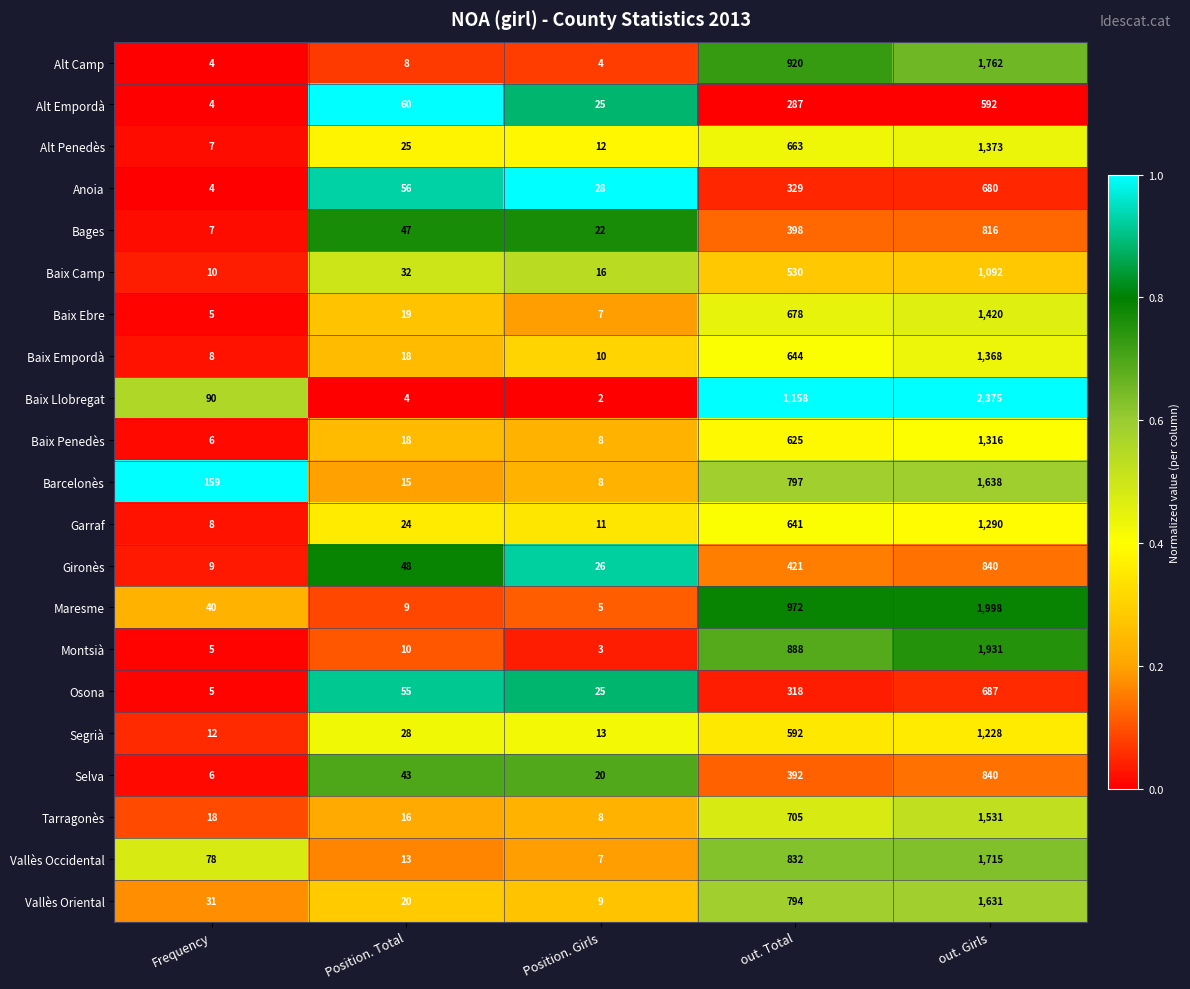

The Barcelonès series shows 5 at Position. Total. True or false?

False